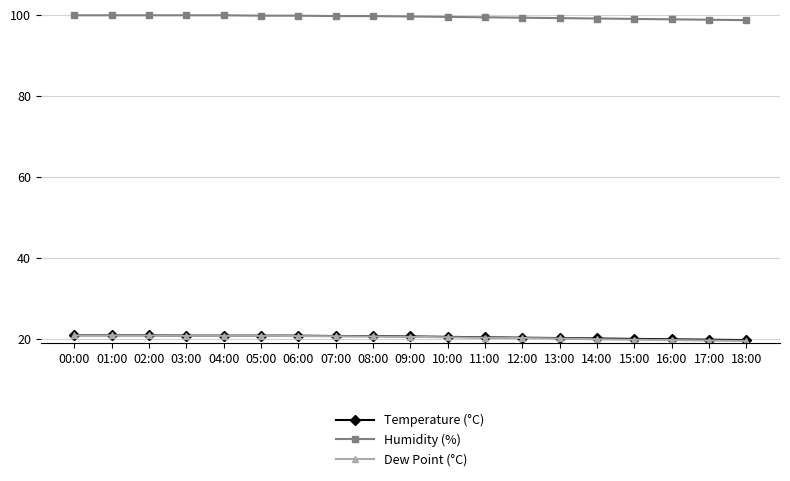

True or false: Temperature (°C) and Dew Point (°C) cross at least once.

False